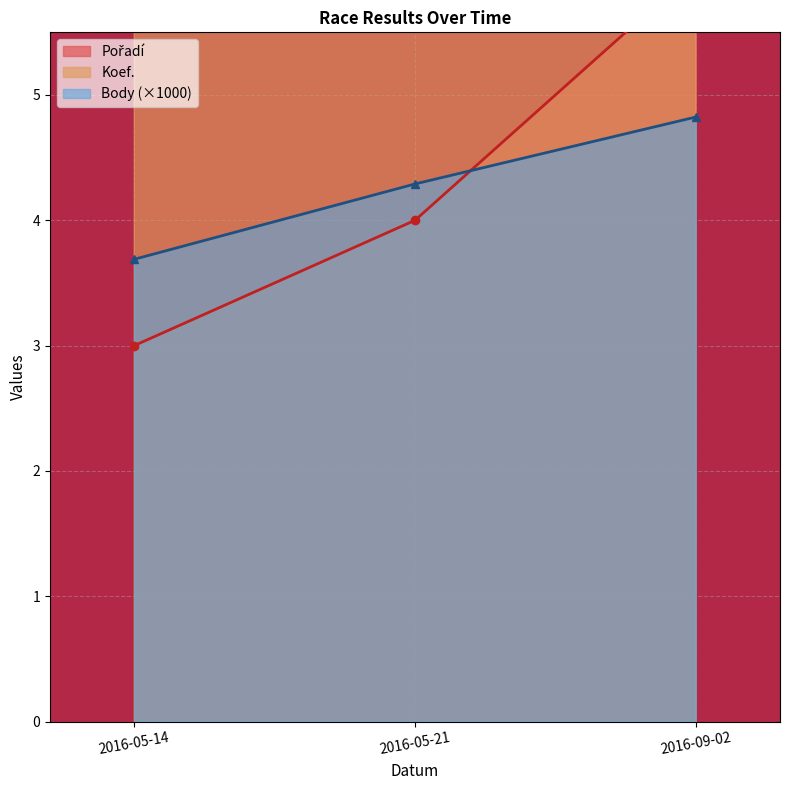

The Pořadí series shows 5.0 at 2016-05-14. True or false?

False